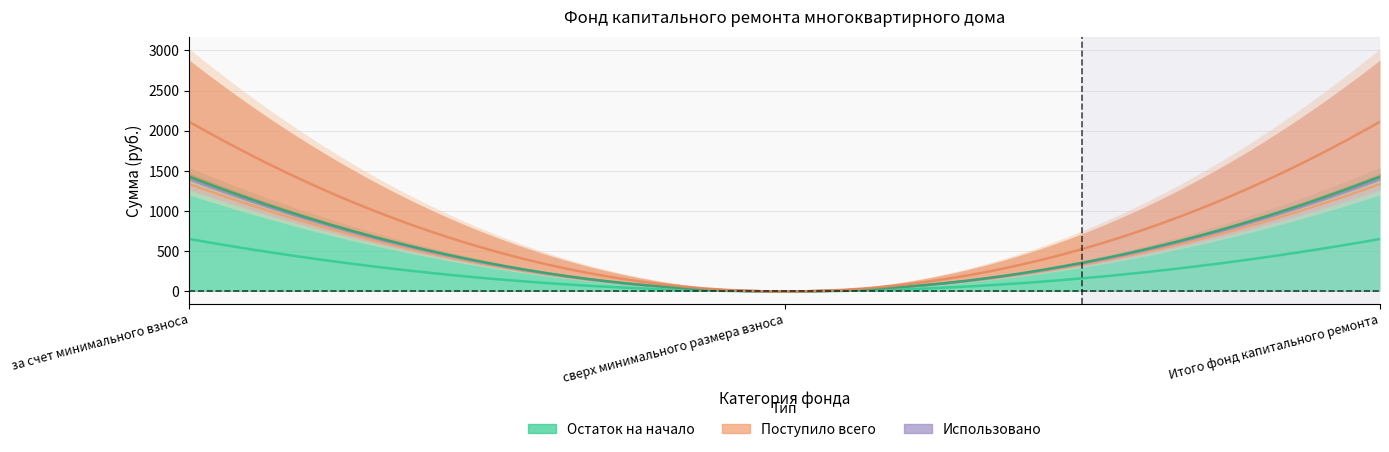

What is the difference between the Остаток на начало values at сверх минимального размера взноса and Итого фонд капитального ремонта?

1305.6